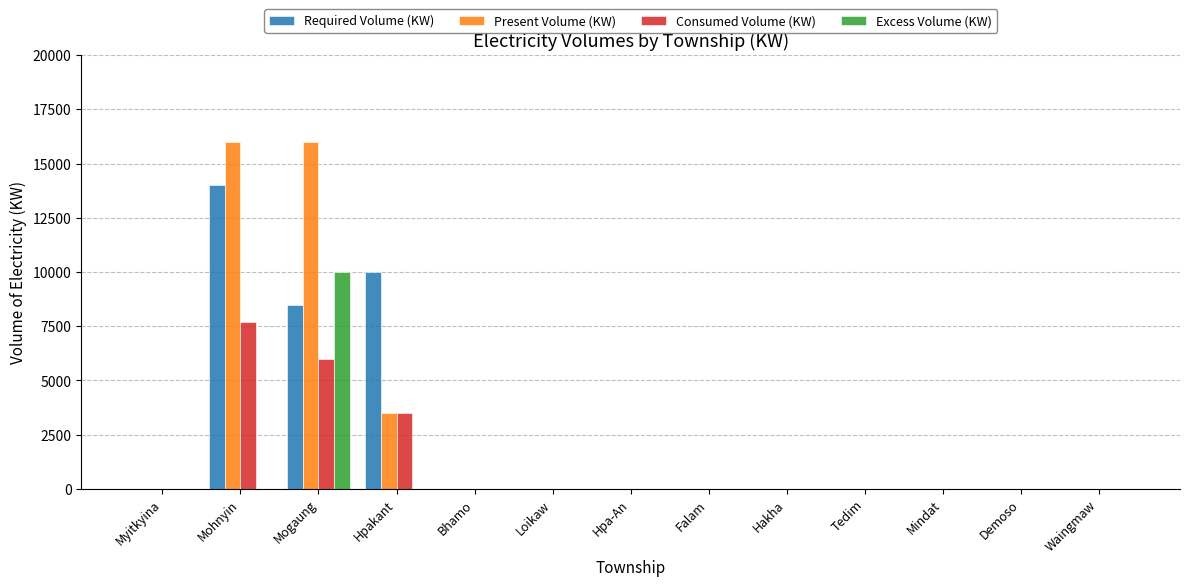

What is the sum of all Required Volume (KW) values?

32500